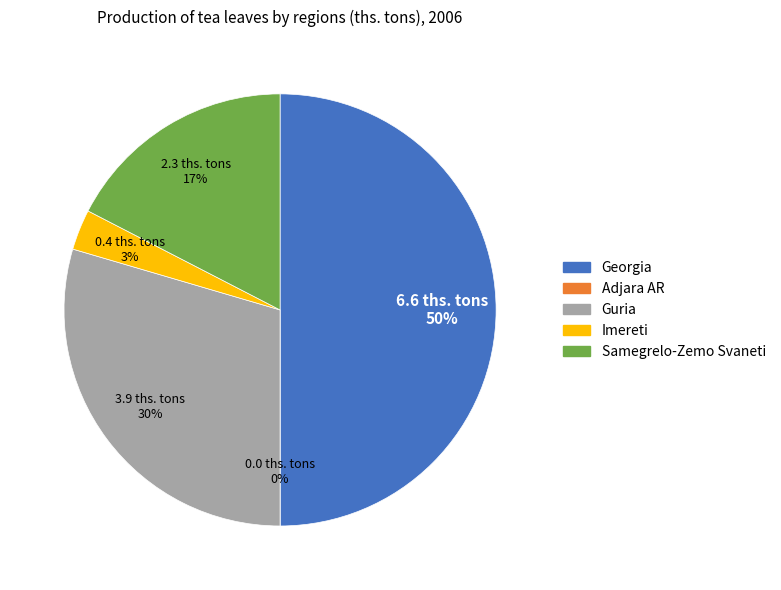

Which slice is the largest?

Georgia